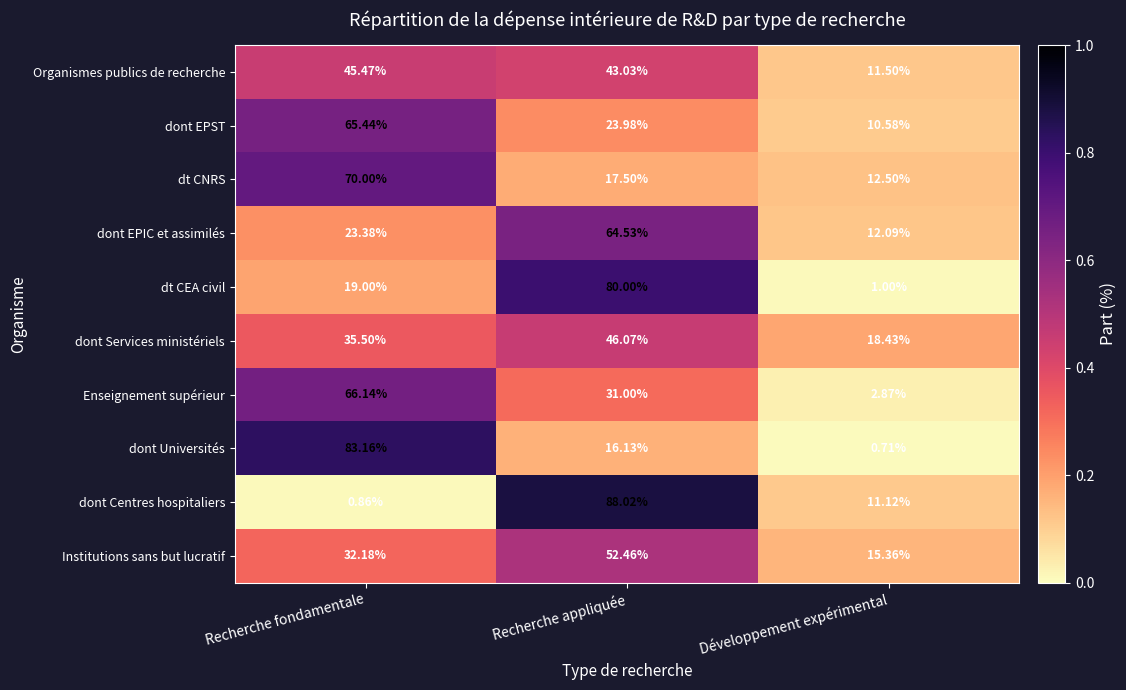

At which label does dont Universités first exceed 16?

Recherche fondamentale